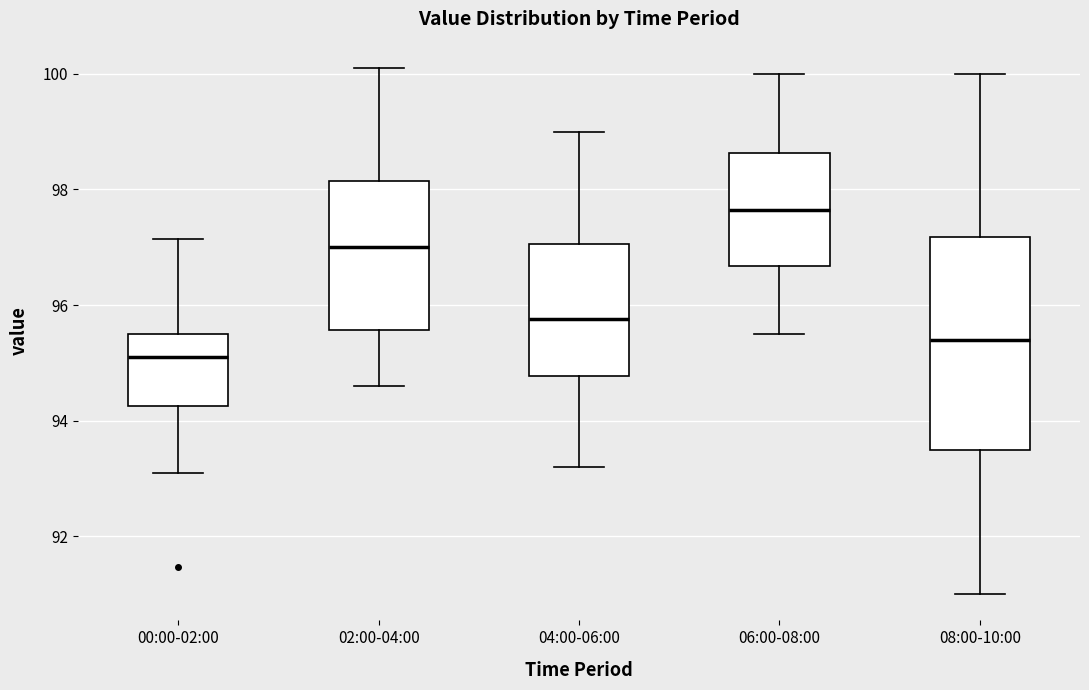

Where does the lower whisker of the box for 08:00-10:00 end on the y-axis? The values are not printed on the chart, so give them approximately, as read against the axis.

91.0